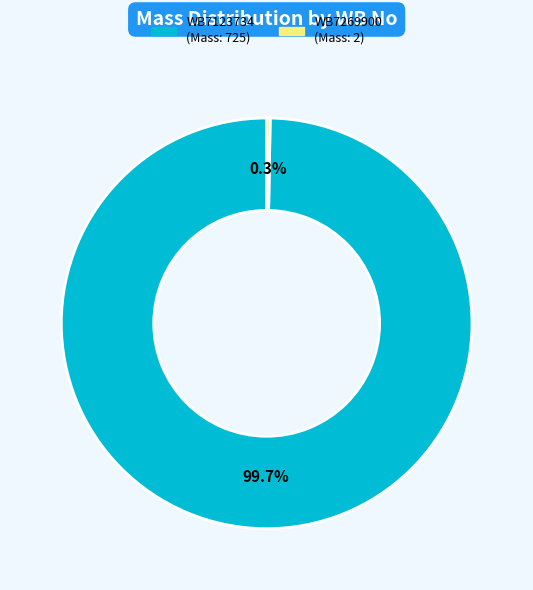

Does WB7123734 represent more than half of the total?

Yes